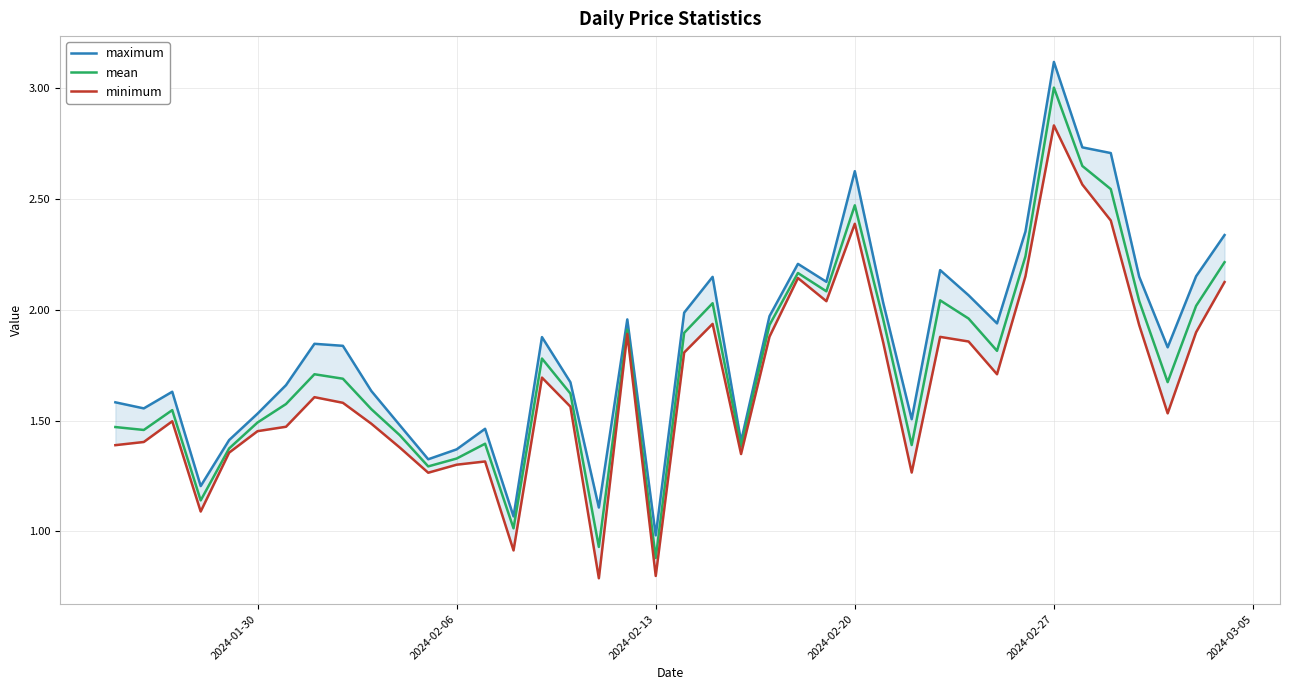

What is the sum of all maximum values?

73.8